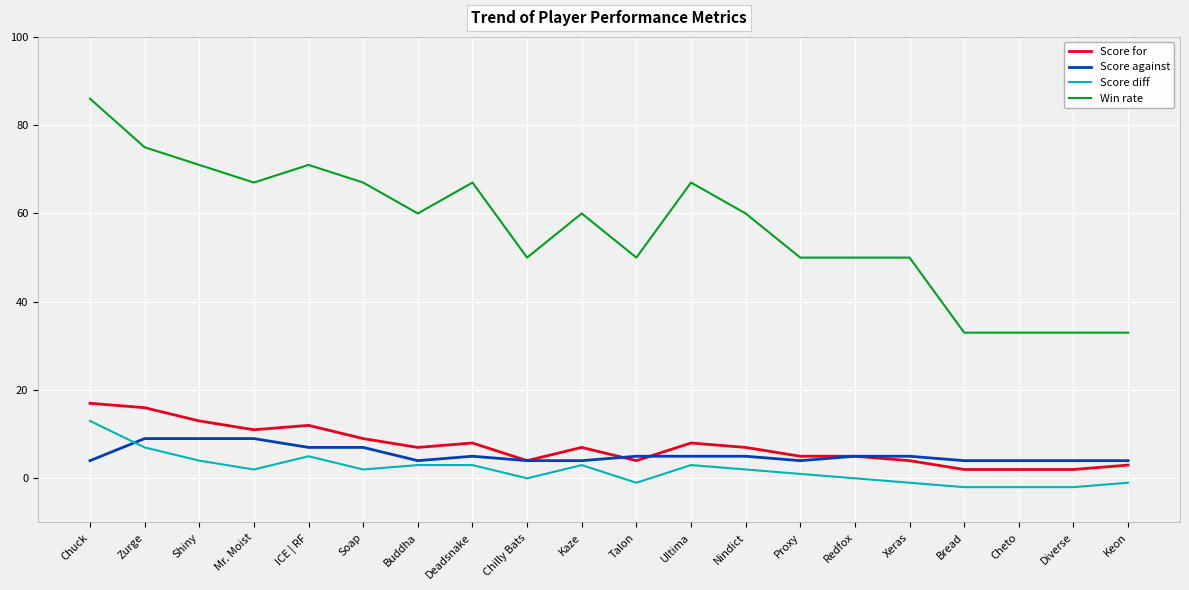

How many lines are shown in the chart?

4